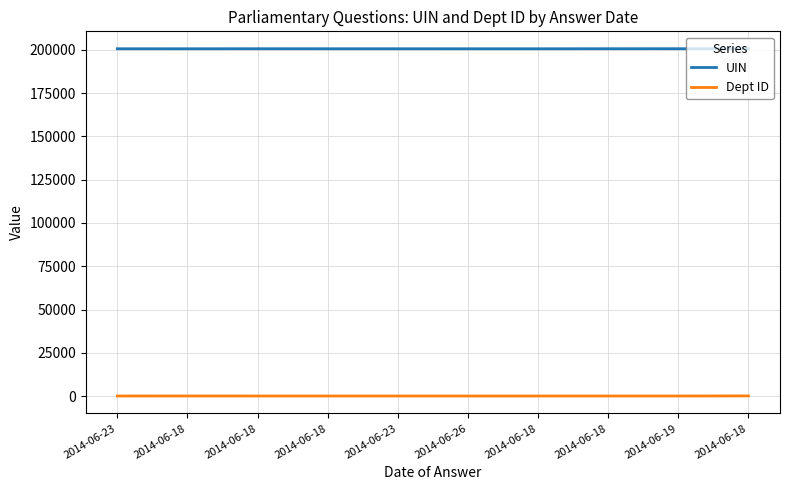

What is the total value across all series at 2014-06-18?

200719